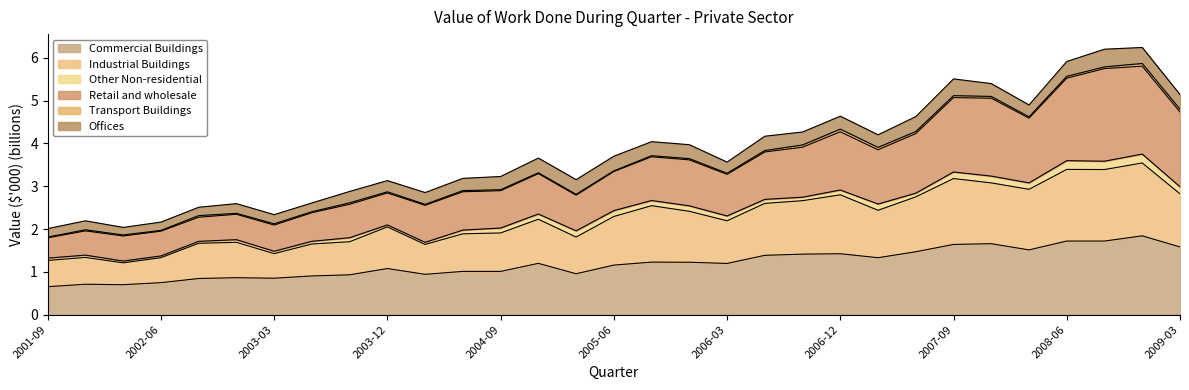

True or false: Commercial Buildings and Industrial Buildings intersect in this chart.

False